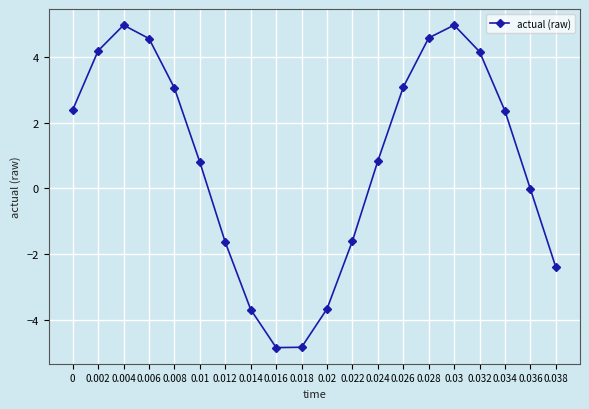

True or false: there are more than 2 points higher than both neighbors.

False